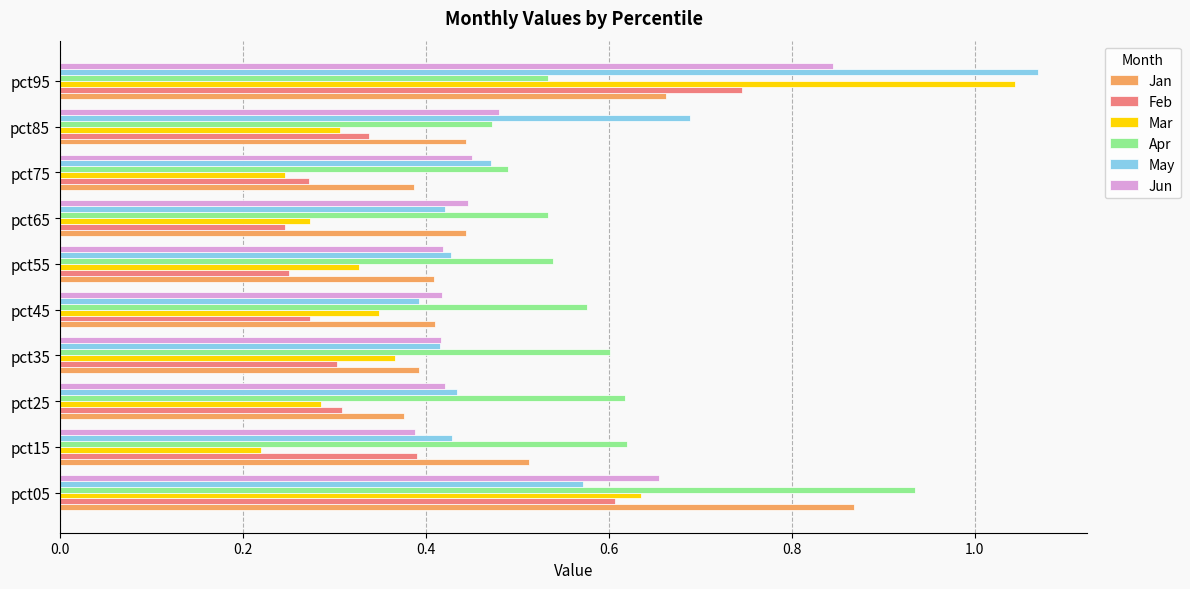

Which series has the largest total across all categories?

Apr